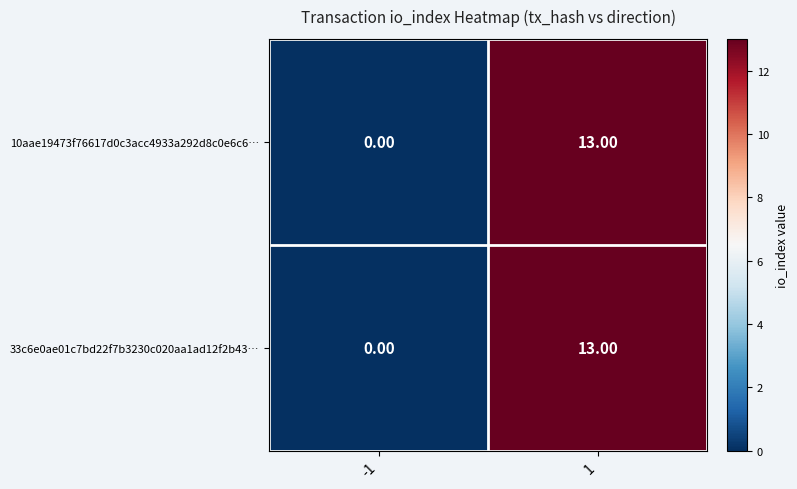

At how many categories does at least one series exceed 9?

1